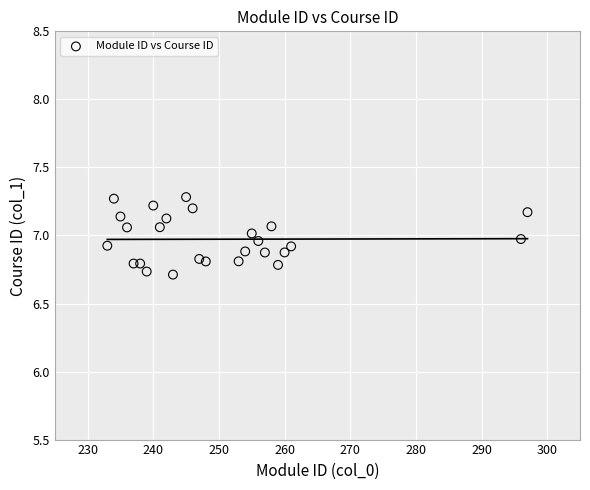

What is the range of Y values (max minus min)?

0.6